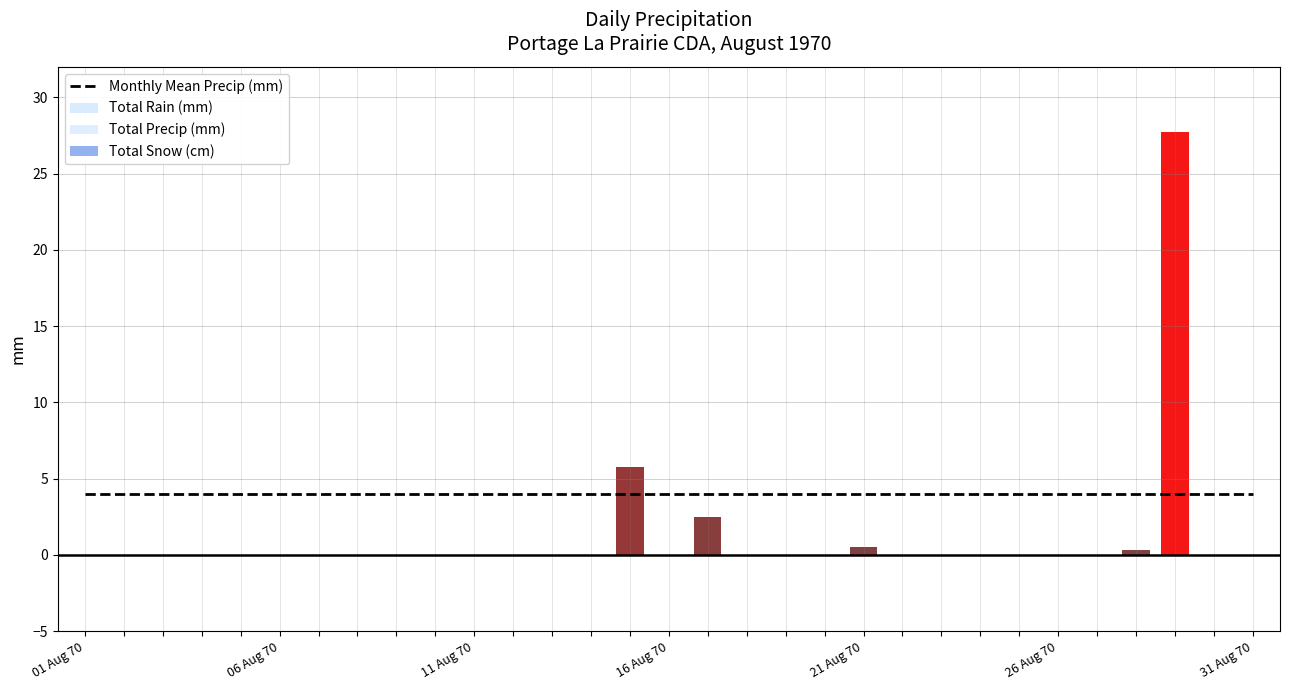

What is the label of the 25th bar from the left?

24